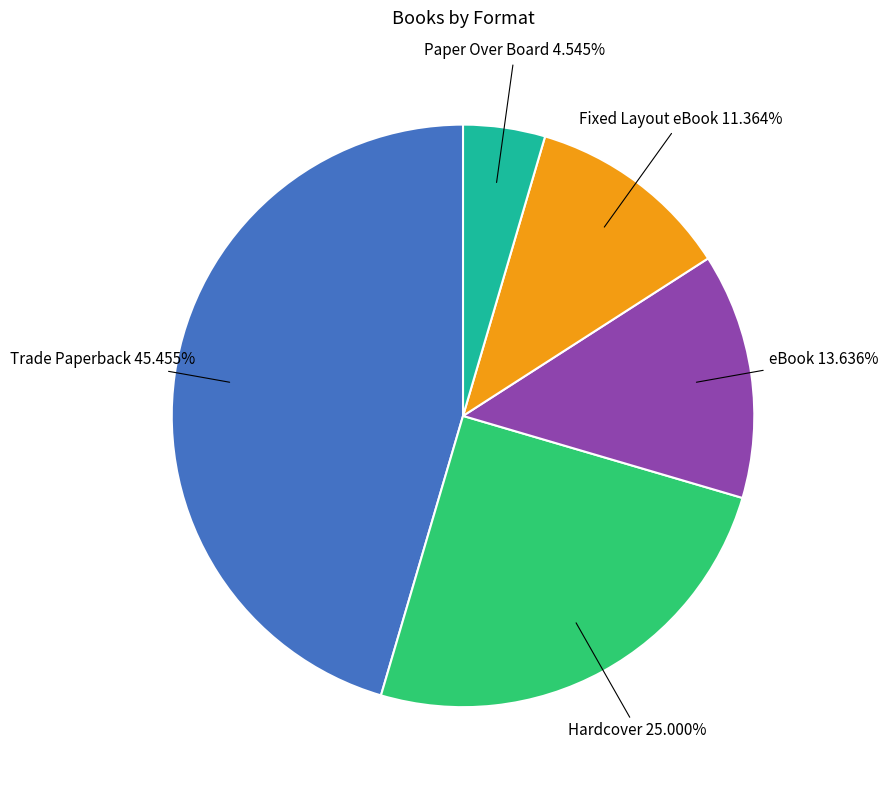

Is there a majority slice in this chart?

No